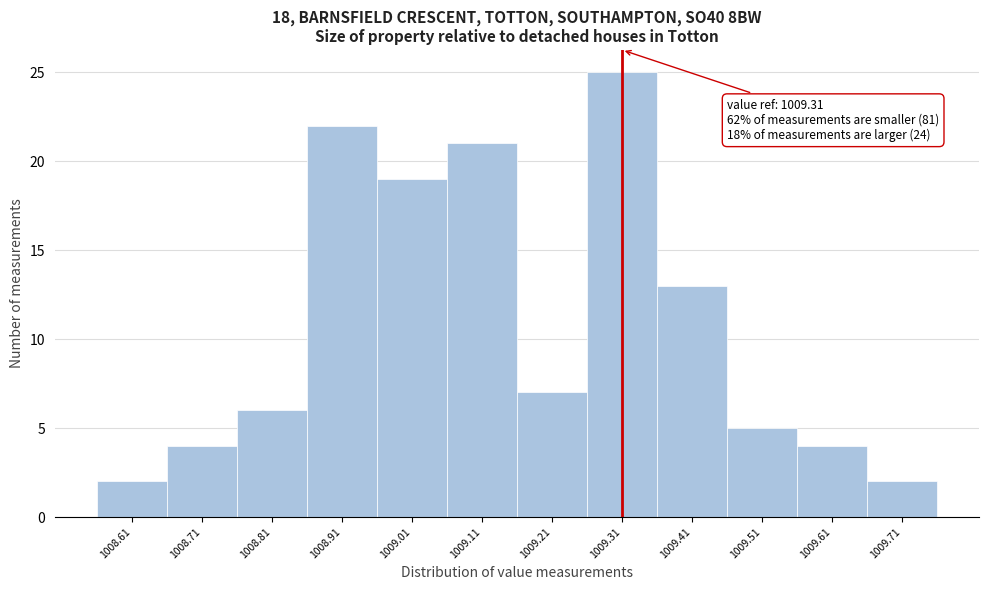

Which range on the x-axis has the tallest bar?

1009.26 to 1009.36